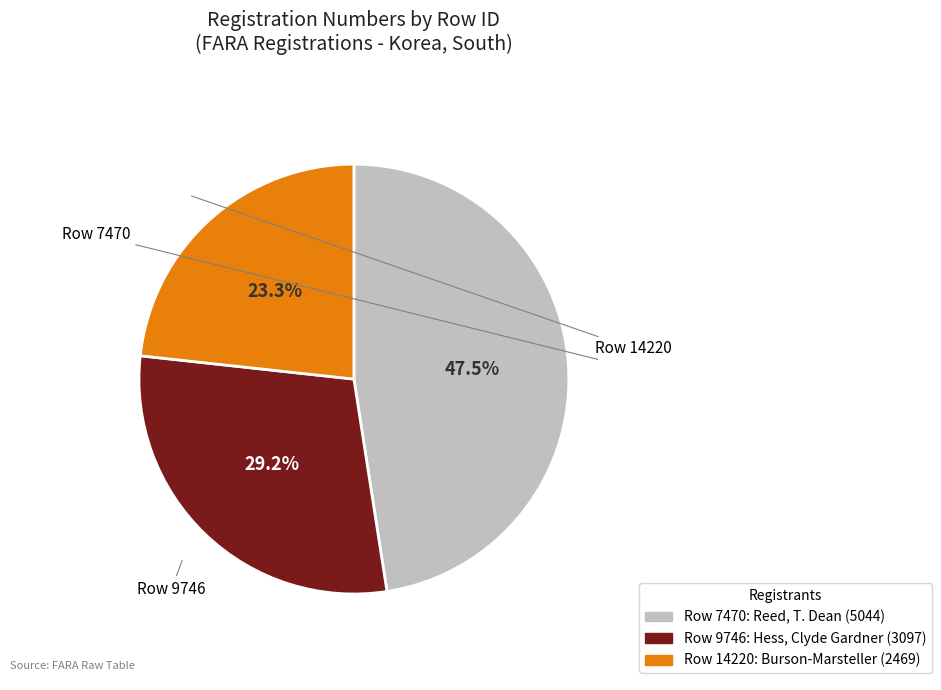

Does any single category account for the majority?

No